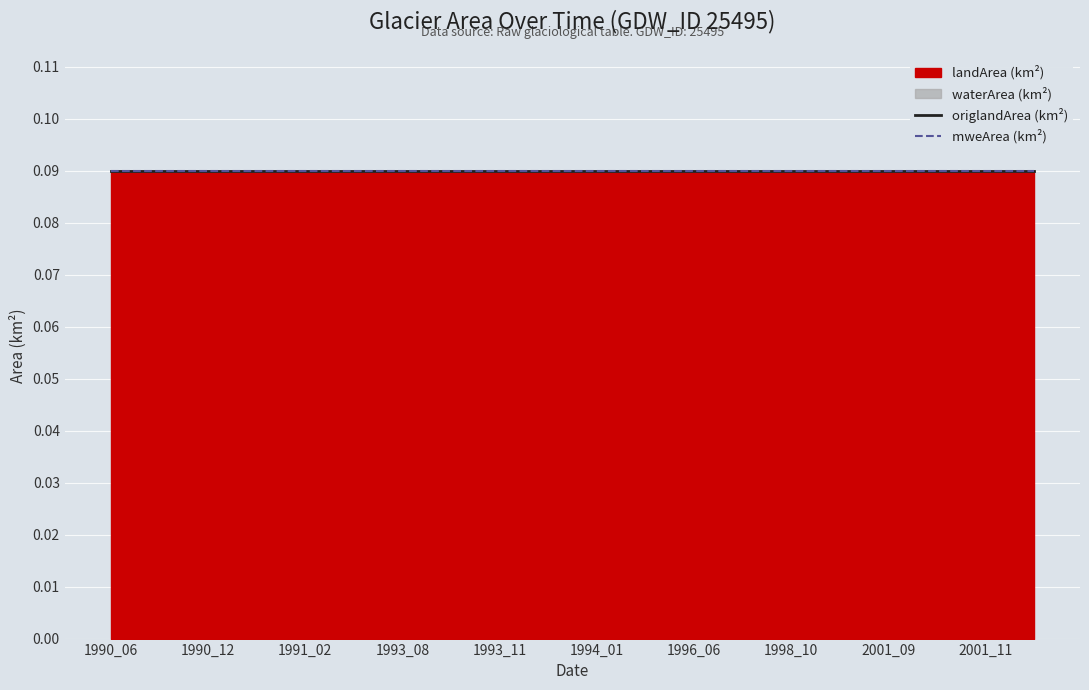

True or false: origlandArea and landArea cross at least once.

False